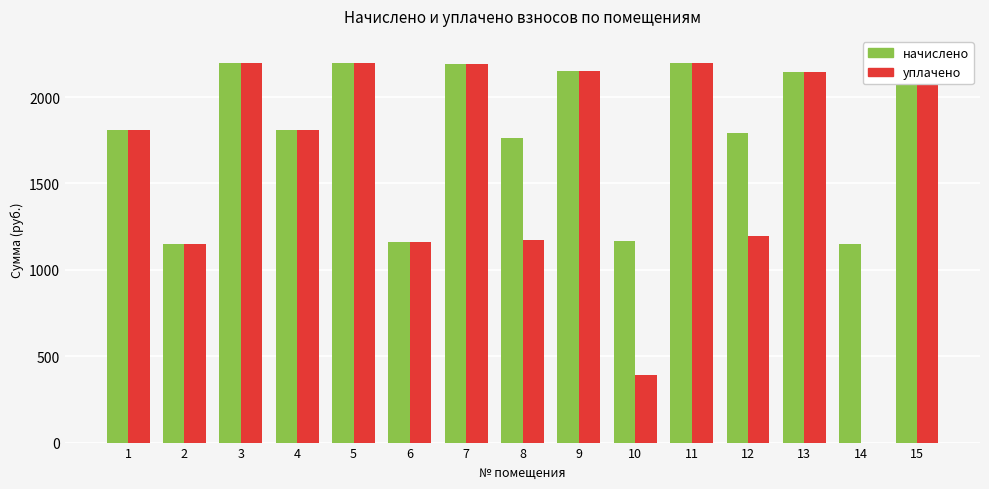

How many data points in начислено are less than 1806?

6